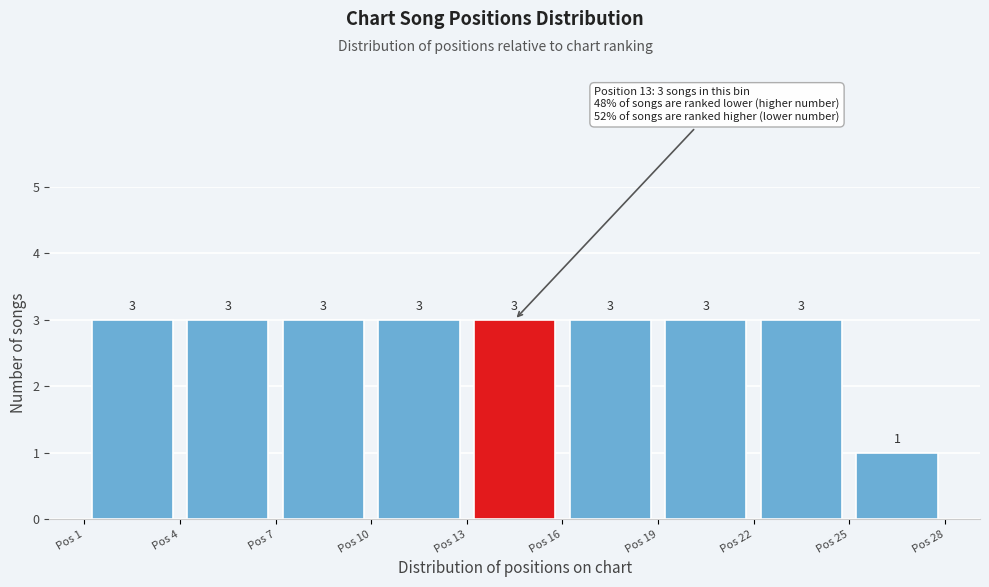

Reading left to right, transcribe this chart: for each bar, give the range it covers on the x-axis and its height.

1 to 4: 3
4 to 7: 3
7 to 10: 3
10 to 13: 3
13 to 16: 3
16 to 19: 3
19 to 22: 3
22 to 25: 3
25 to 28: 1